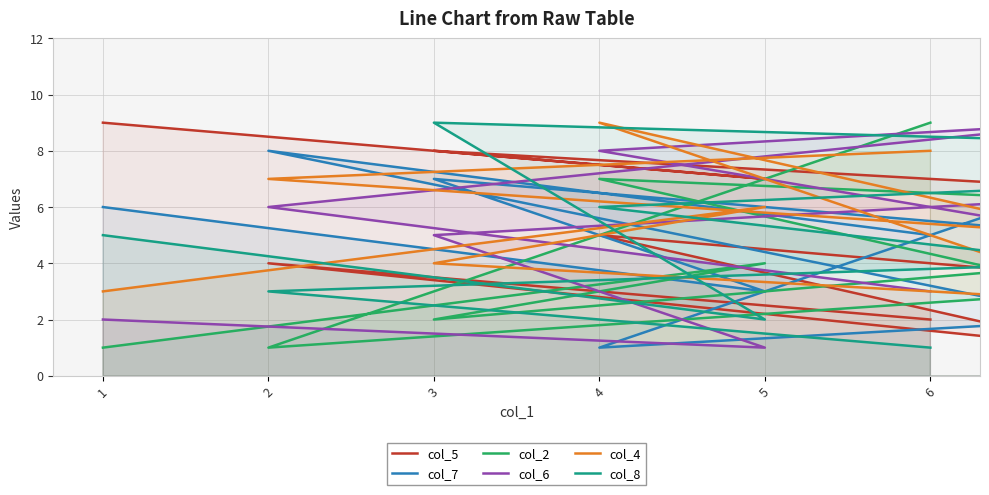

Rank the series at 3 from lowest to highest value.

col_2, col_4, col_6, col_7, col_5, col_8